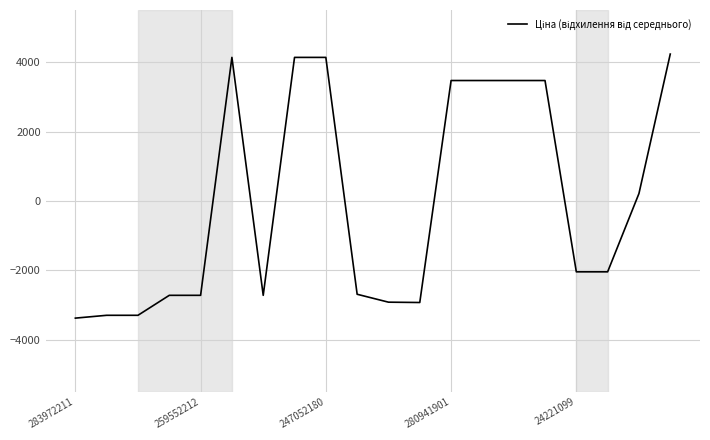

What is the difference between the maximum and minimum values?

7609.8